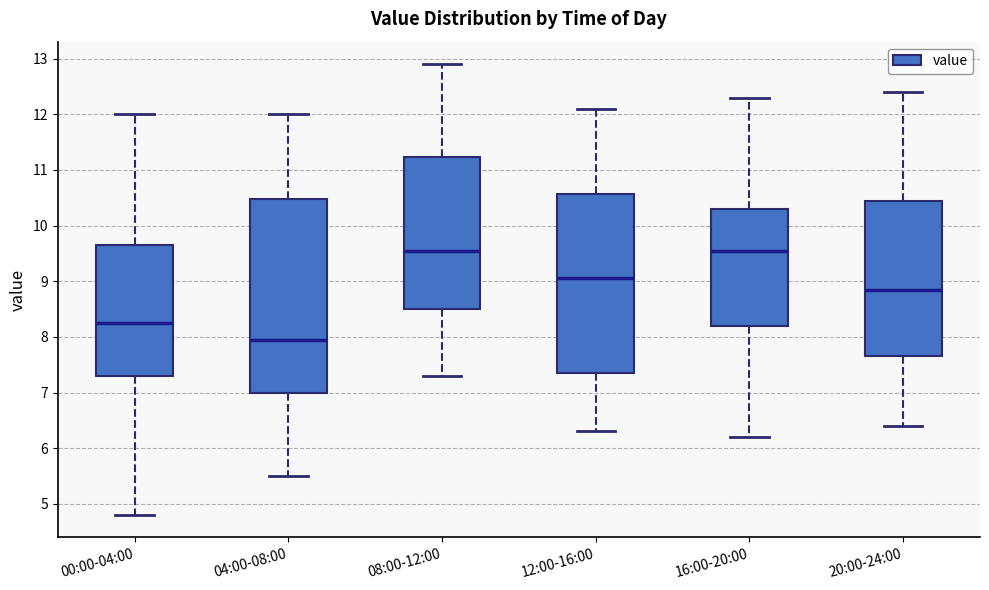

Where does the median line of the box for 12:00-16:00 sit on the y-axis? The values are not printed on the chart, so give them approximately, as read against the axis.

9.1